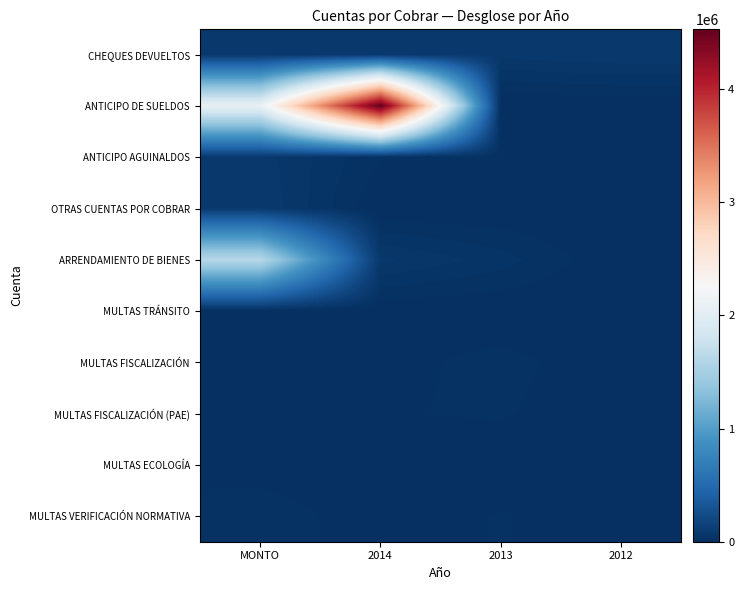

How many data points does each series have?

4